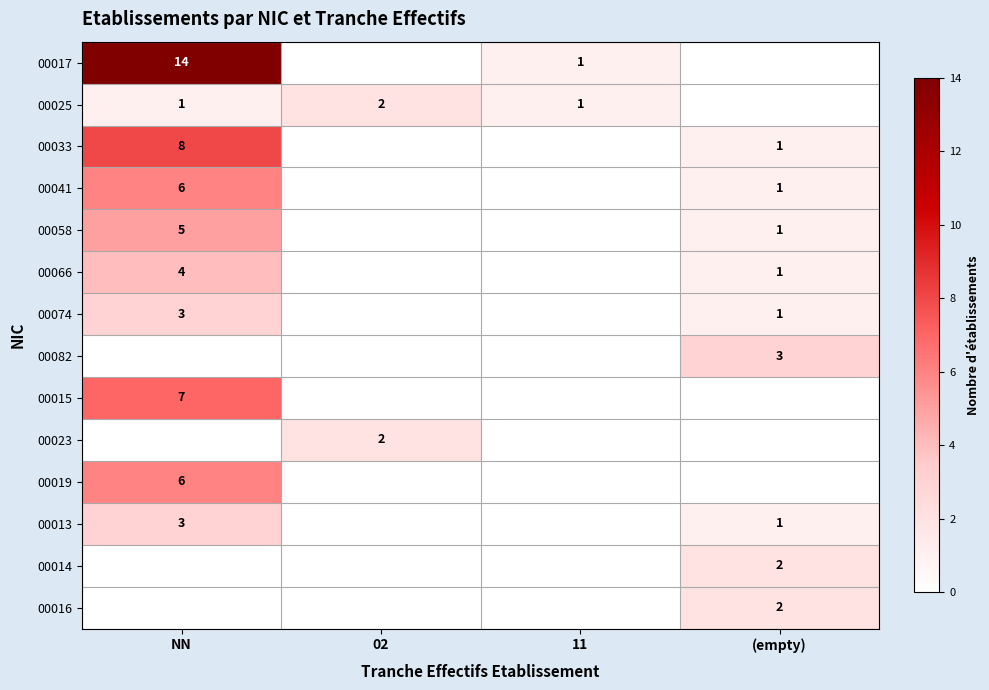

Is it true that 00041 equals 6 at NN?

True